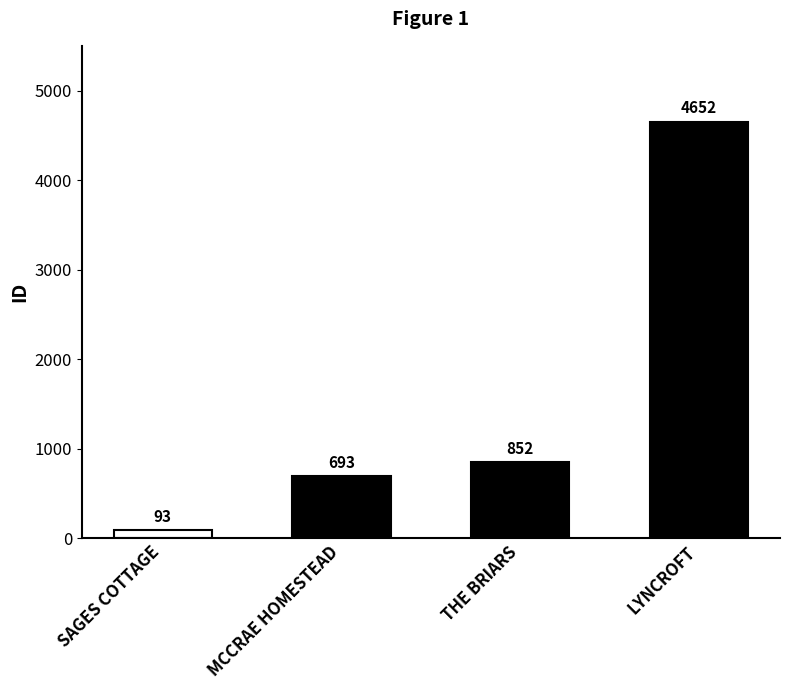

Approximately how many times larger is the value at THE BRIARS compared to MCCRAE HOMESTEAD?

1.2